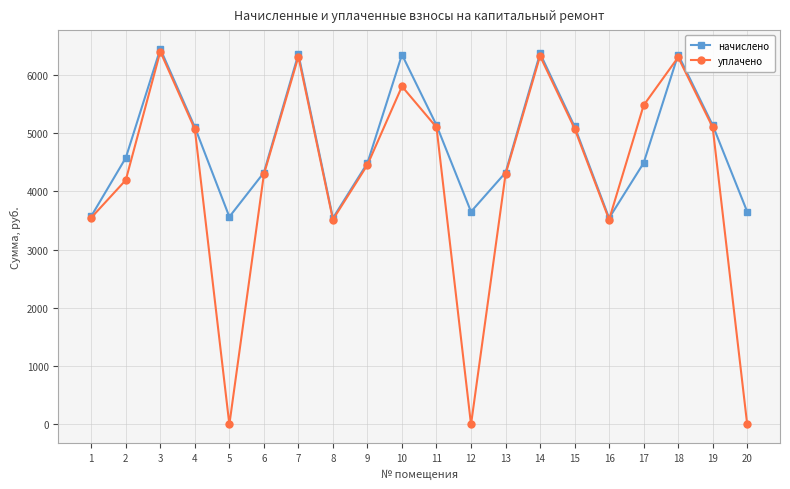

True or false: уплачено has a value of 7755.9 at 15.

False